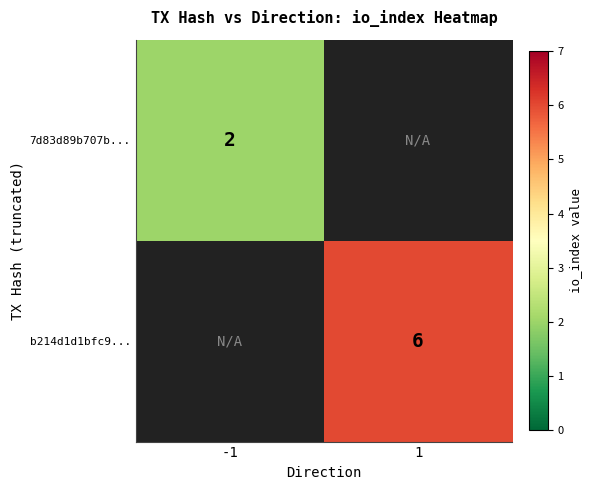

How many categories are shown in the chart?

2